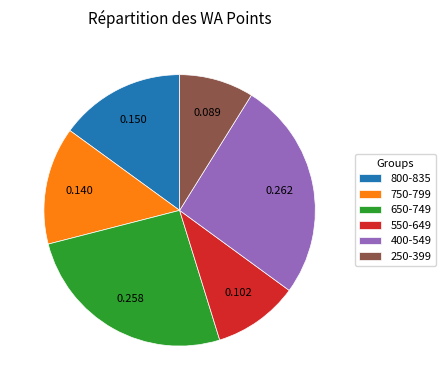

Do 800-835 and 250-399 together represent more than half of the pie?

No